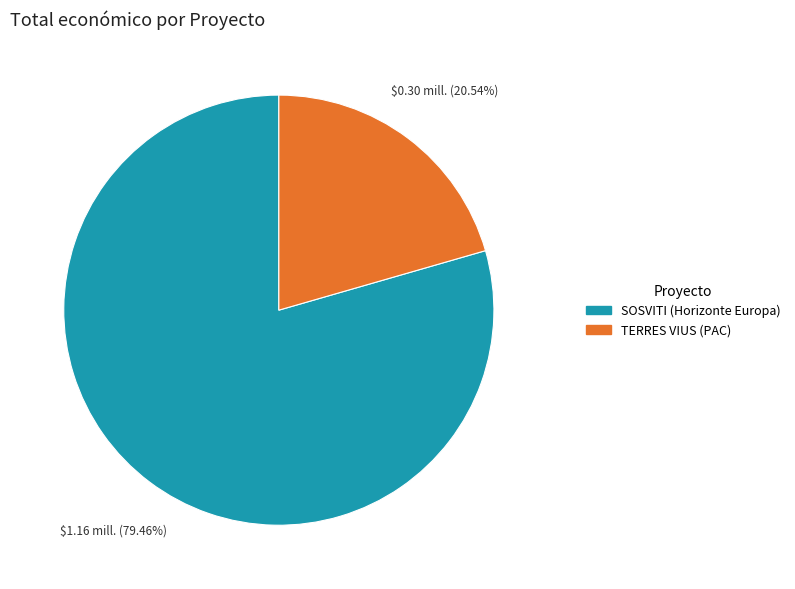

Between TERRES VIUS (PAC) and SOSVITI (Horizonte Europa), which is larger?

SOSVITI (Horizonte Europa)